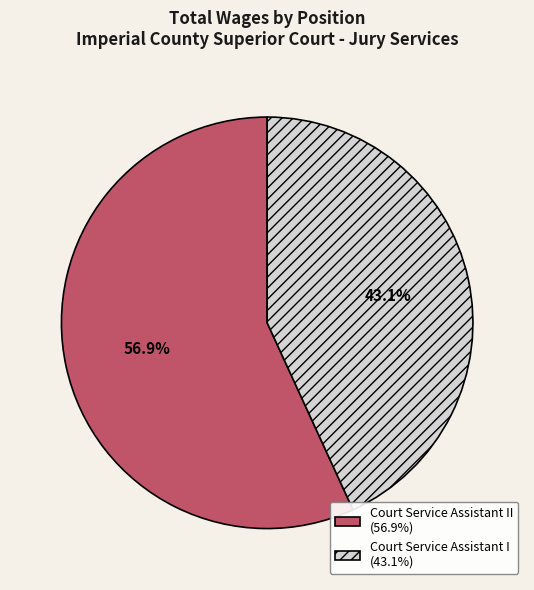

Count the number of slices in the pie.

2